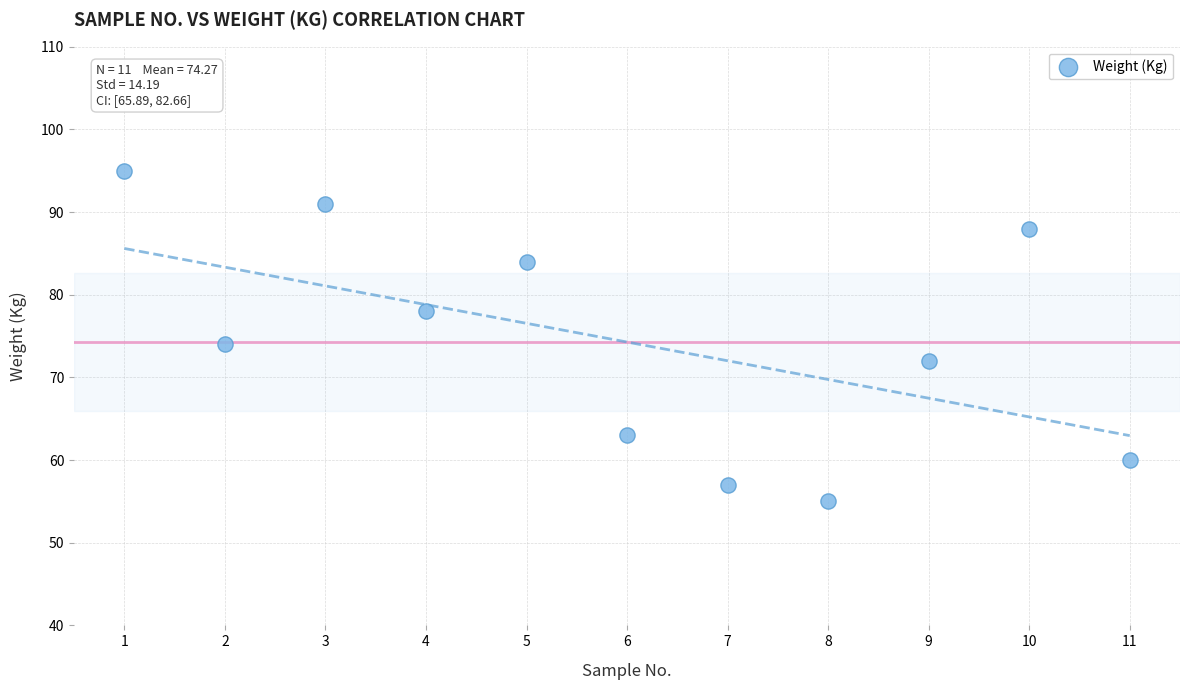

What is the range of X values (max minus min)?

10